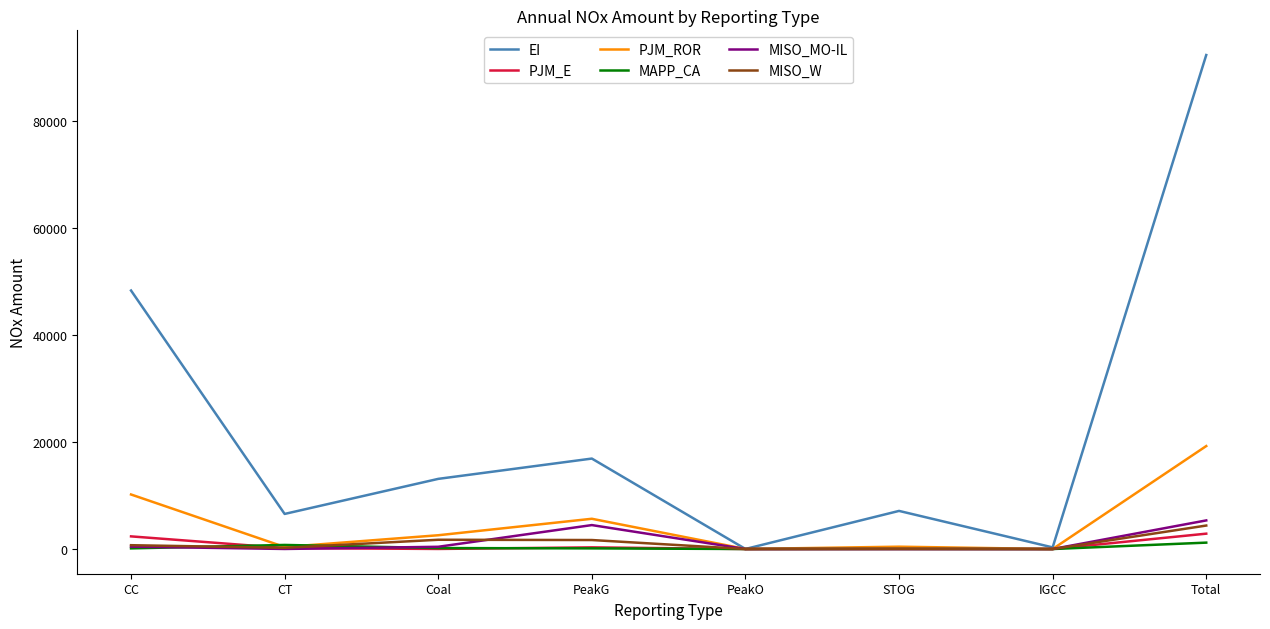

At which category is the sum across all series the highest?

Total